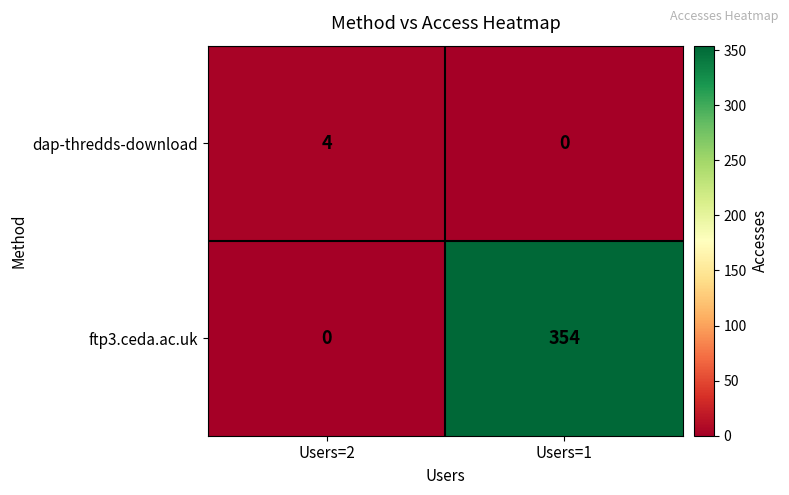

List the series in order of their peak value, lowest first.

dap-thredds-download, ftp3.ceda.ac.uk